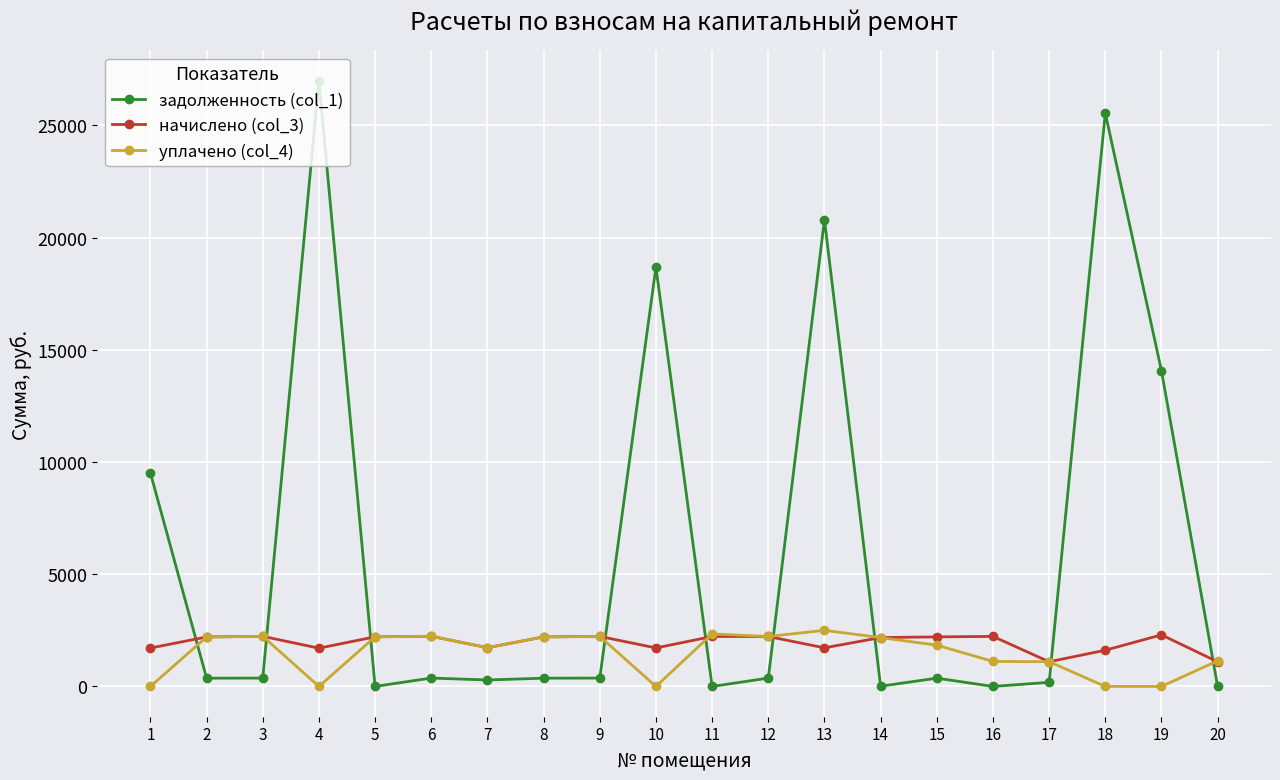

Read the задолженность (col_1) value at 3.

372.1